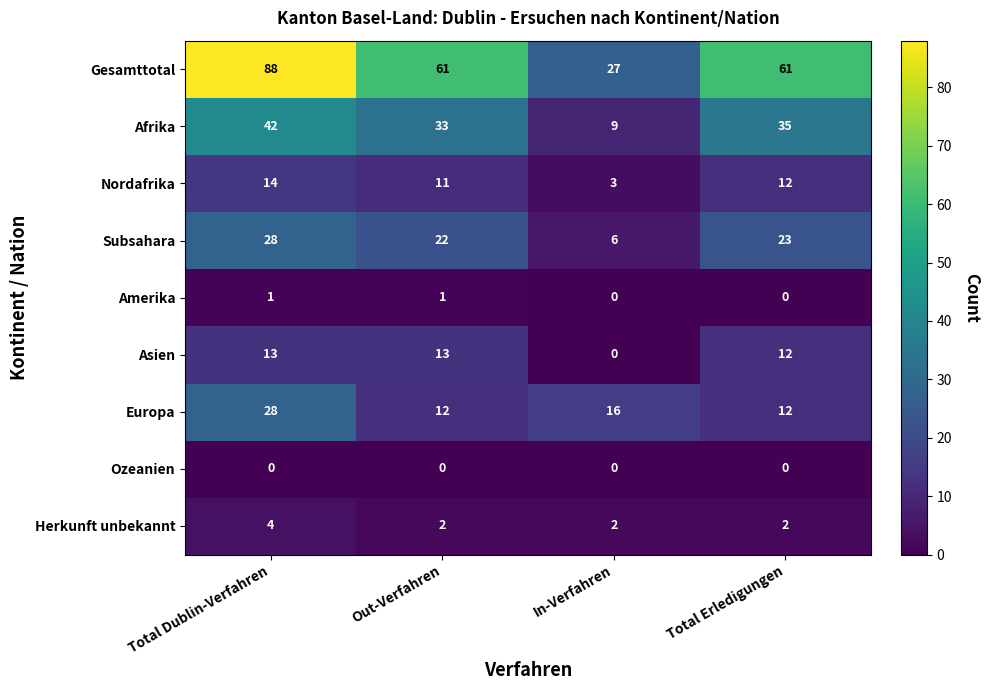

What is the greatest value displayed?

88